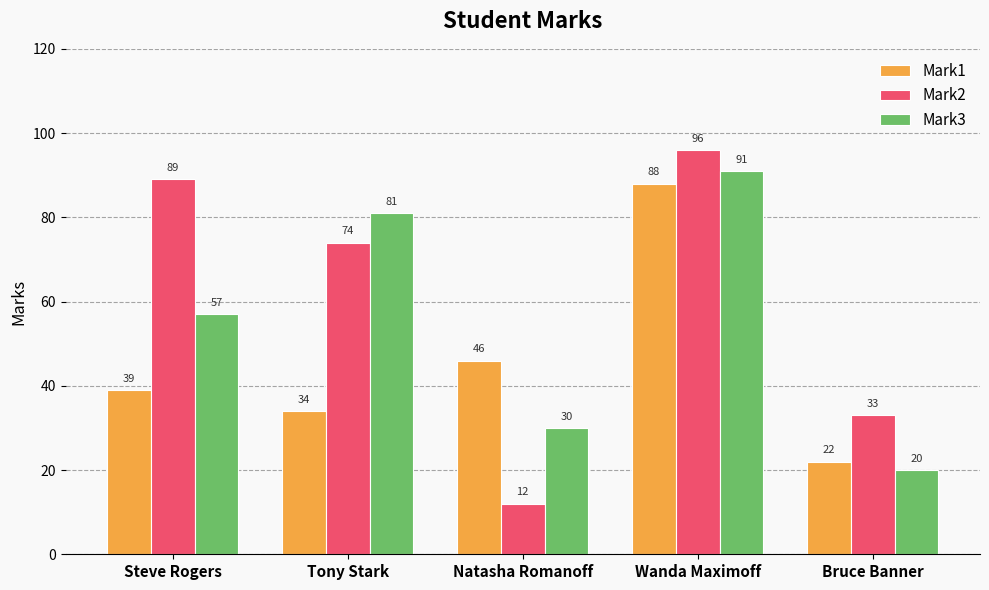

At which category is the sum across all series the highest?

Wanda Maximoff